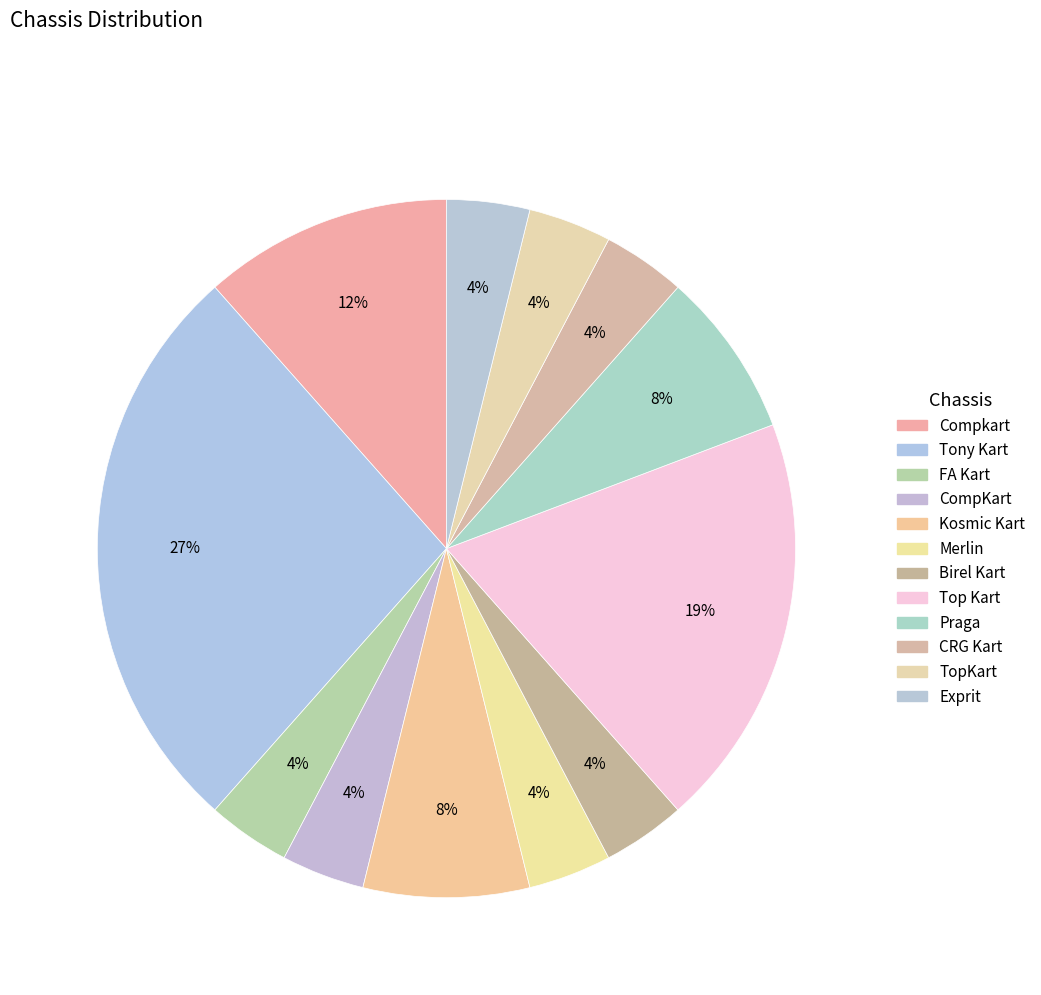

What is the change in value from Kosmic Kart to Merlin?

-1